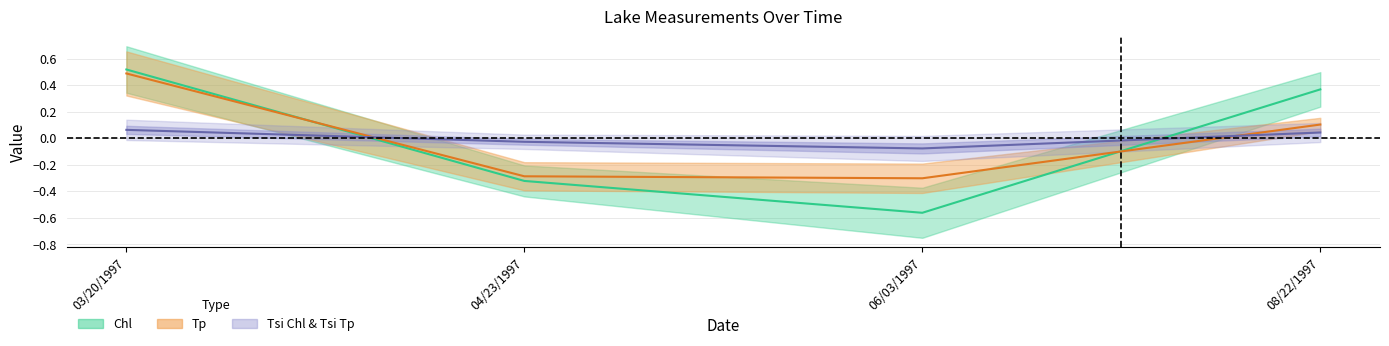

How many Tp values are between 0 and 1?

2